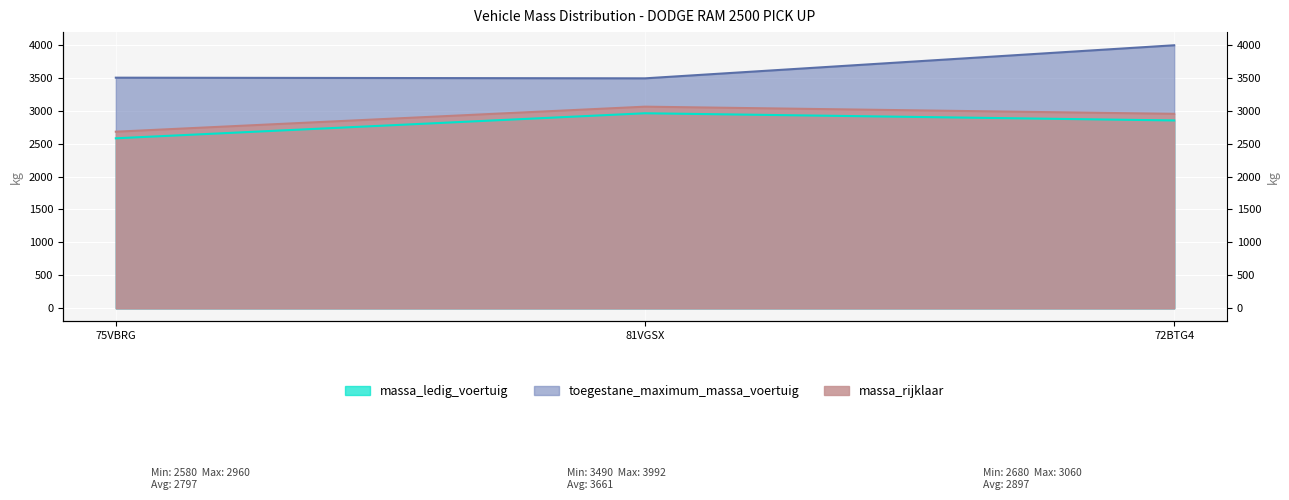

What is the smallest value displayed?

2580